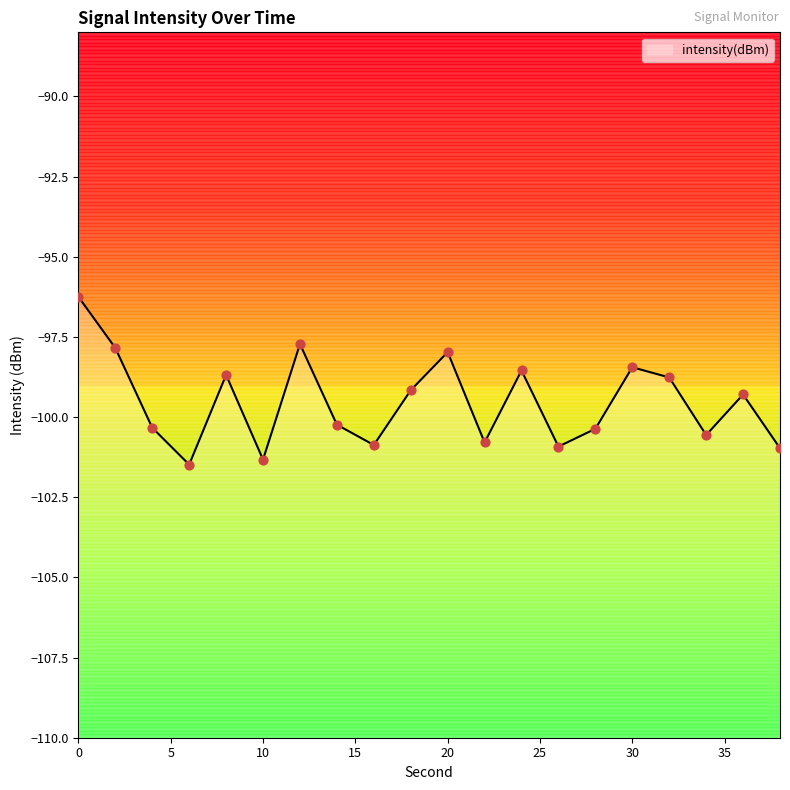

Between 24 and 12, which is larger?

12